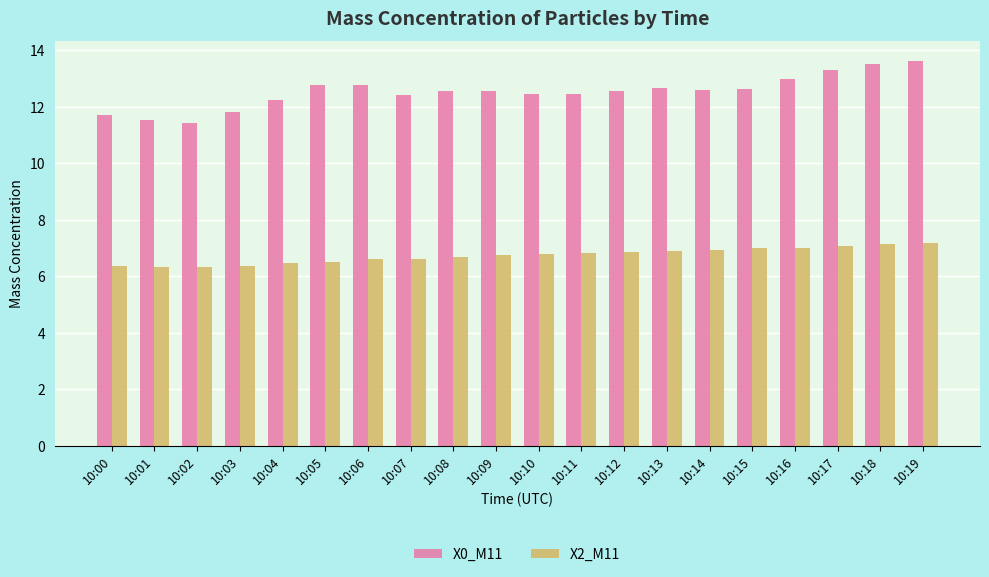

Which series has the largest total across all categories?

X0_M11